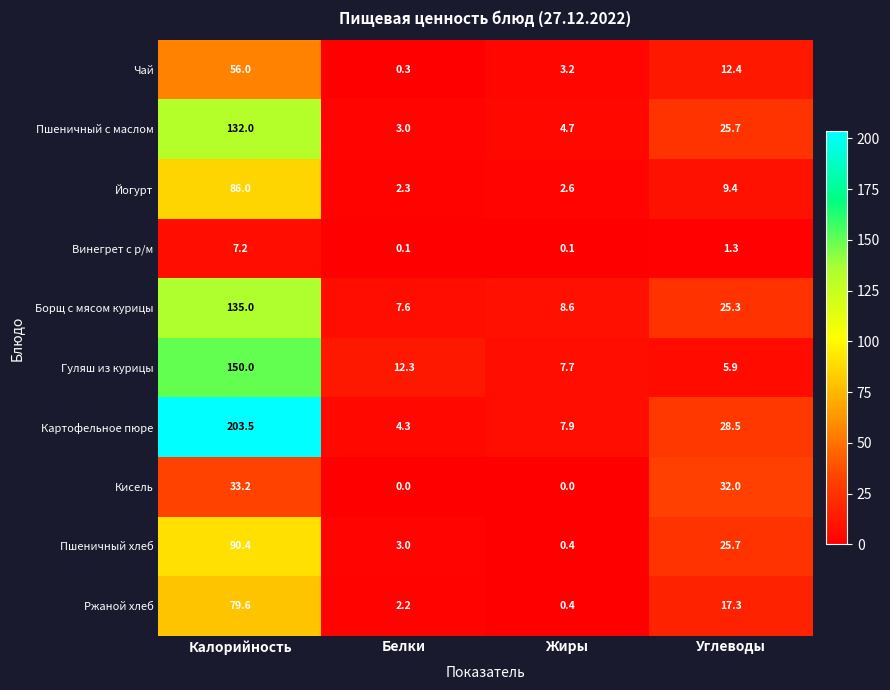

Which series changed the most between Калорийность and Углеводы?

Картофельное пюре